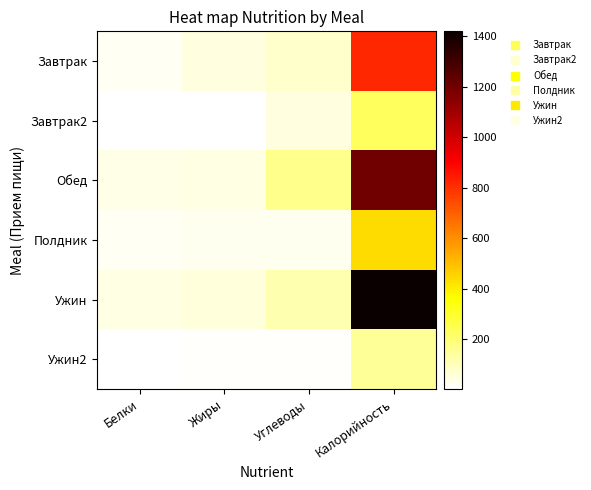

What is the minimum value shown in the chart?

1.9